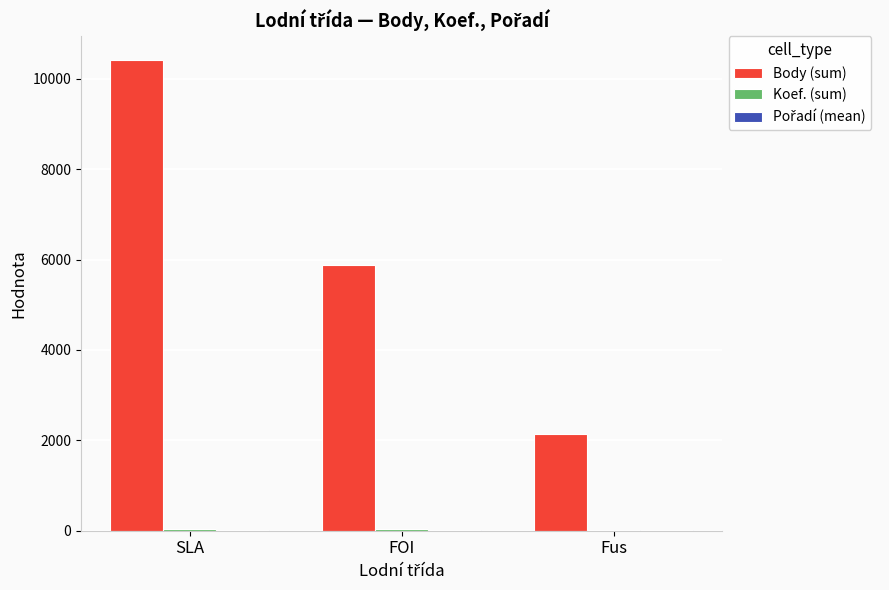

Which category has the highest value across all series?

SLA